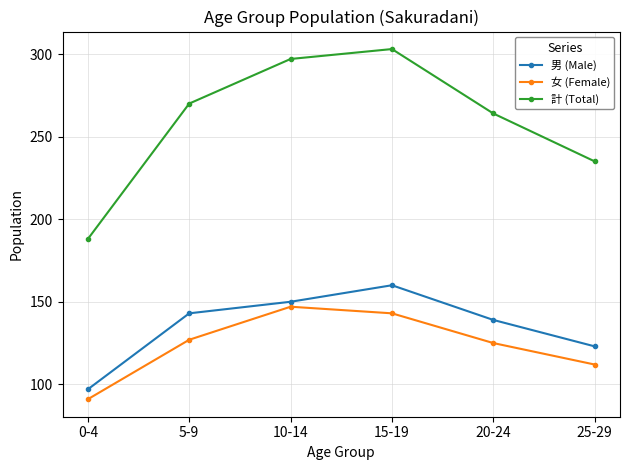

Reading left to right, extract all data points from this chart.

男 (Male): 0-4=97	5-9=143	10-14=150	15-19=160	20-24=139	25-29=123
女 (Female): 0-4=91	5-9=127	10-14=147	15-19=143	20-24=125	25-29=112
計 (Total): 0-4=188	5-9=270	10-14=297	15-19=303	20-24=264	25-29=235